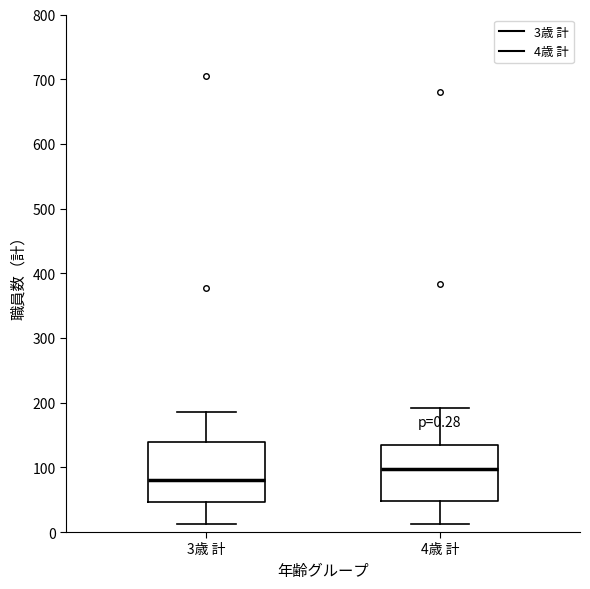

Which box has the highest median line?

4歳 計